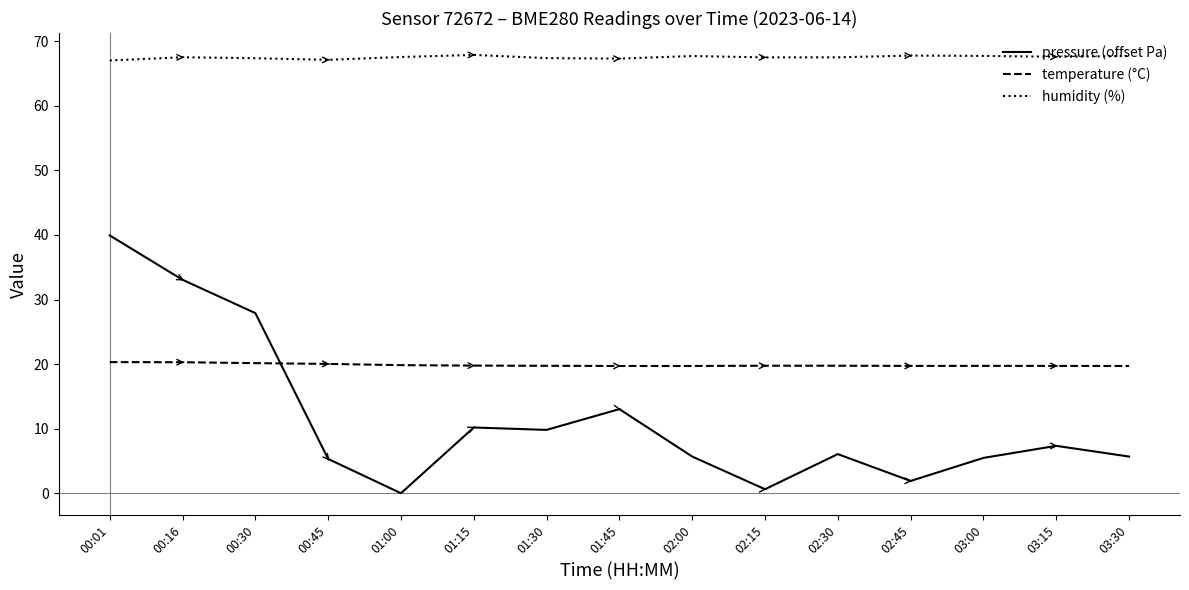

What is the average value of the pressure (offset Pa) series?

11.5